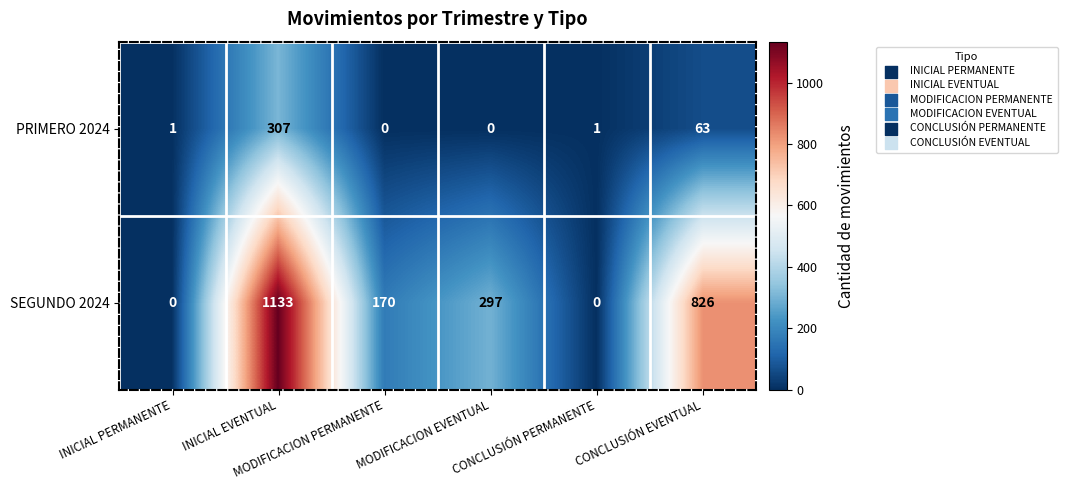

Rank the series by their maximum value, from highest to lowest.

SEGUNDO 2024, PRIMERO 2024